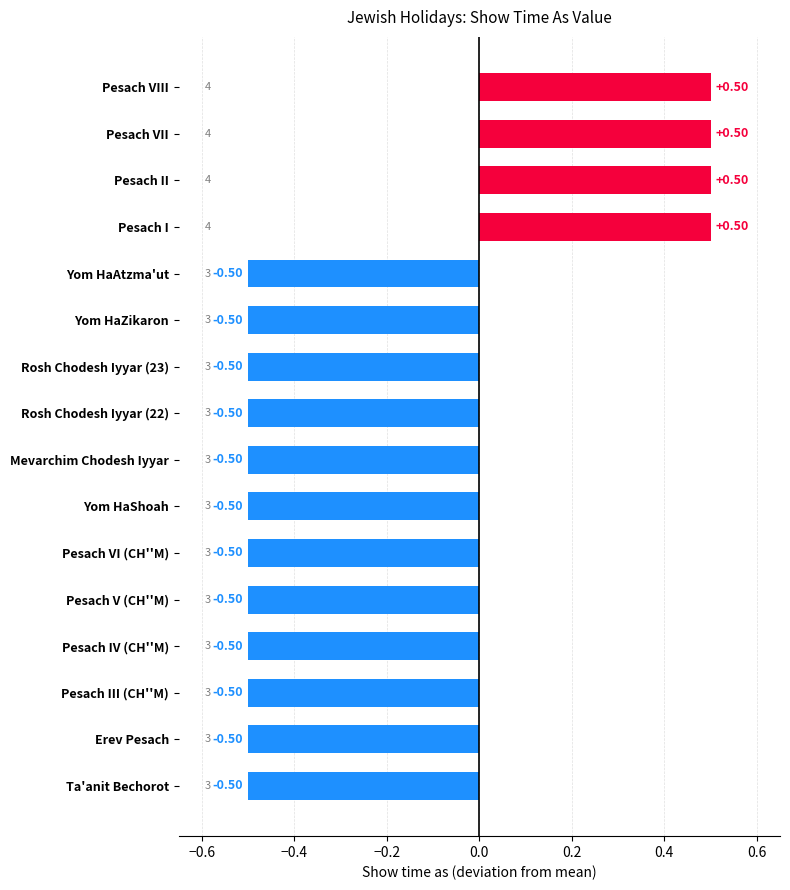

Count the number of categories in the chart.

16